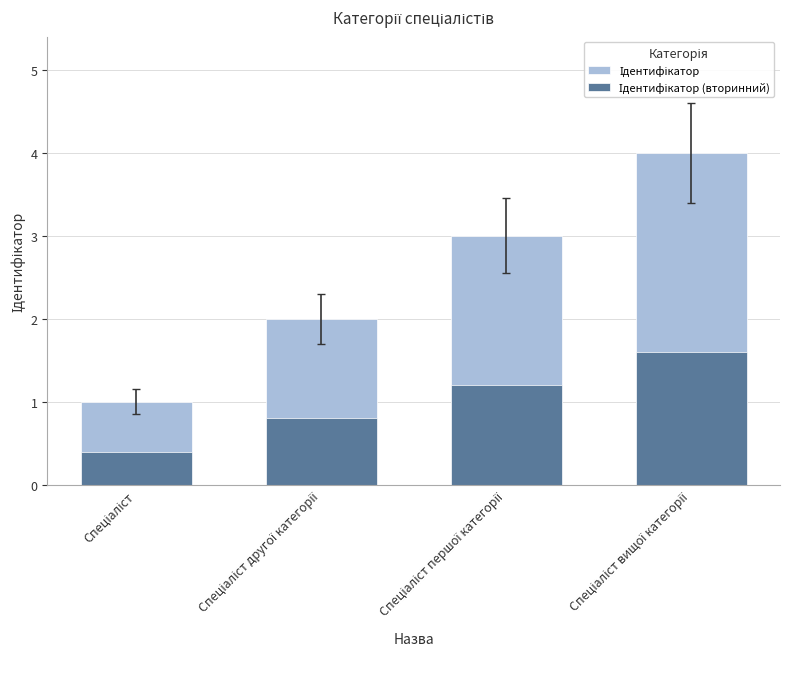

How many bars are there in total?

8